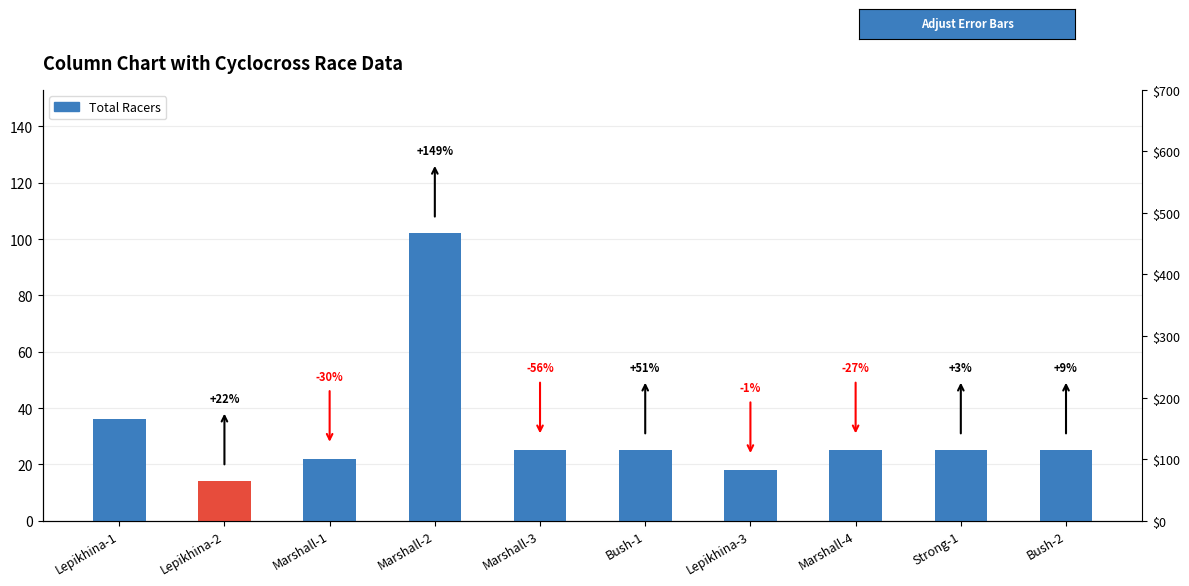

List the labels in order of value, largest first.

Marshall-2, Lepikhina-1, Marshall-3, Bush-1, Marshall-4, Strong-1, Bush-2, Marshall-1, Lepikhina-3, Lepikhina-2